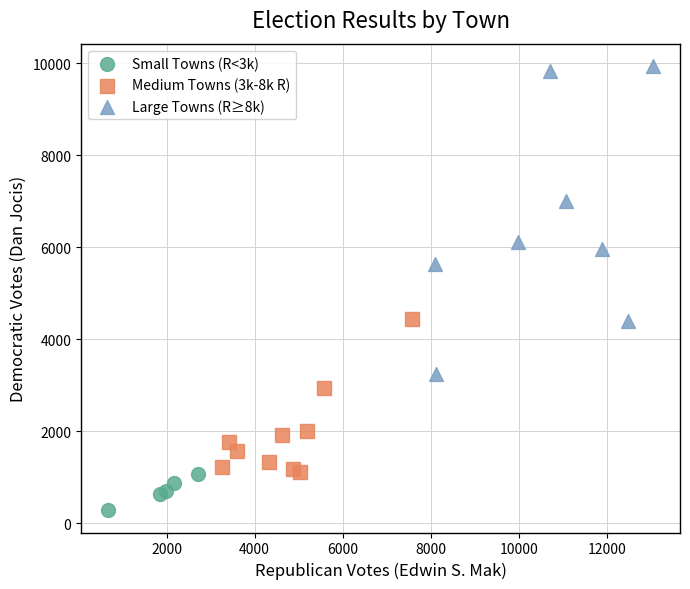

Which series contains the lowest Y value?

Small Towns (R<3k)